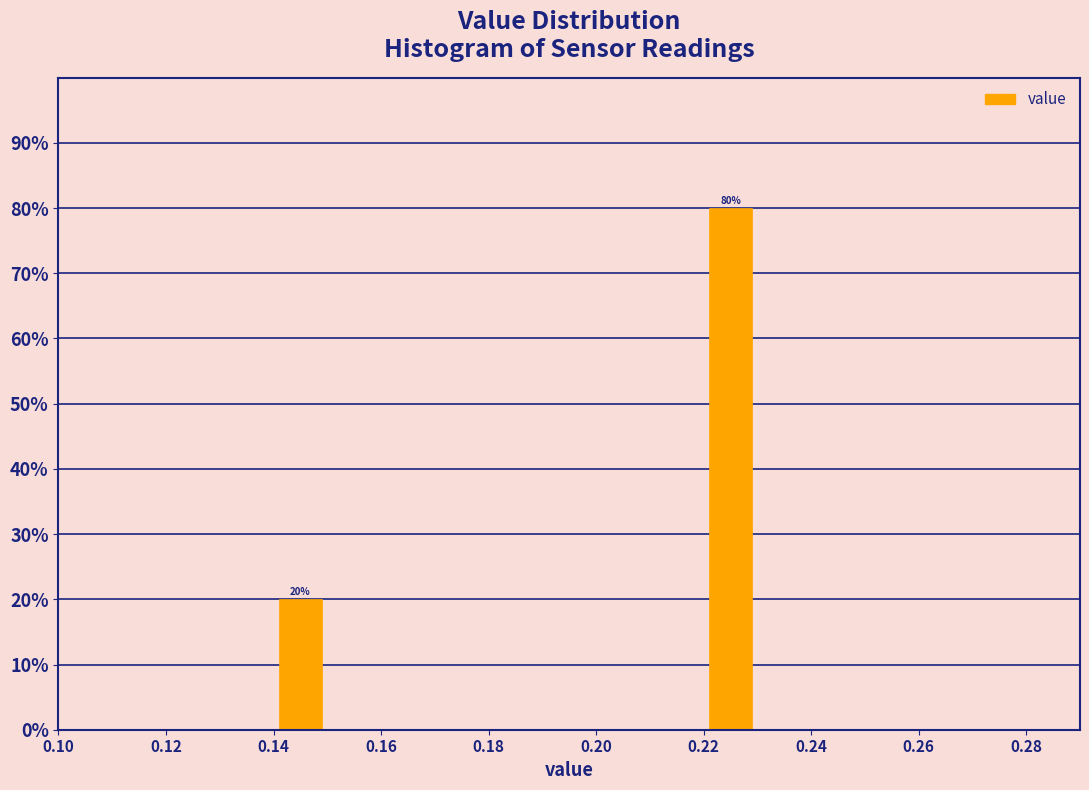

Over which range of the x-axis is the bar tallest?

0.22 to 0.23